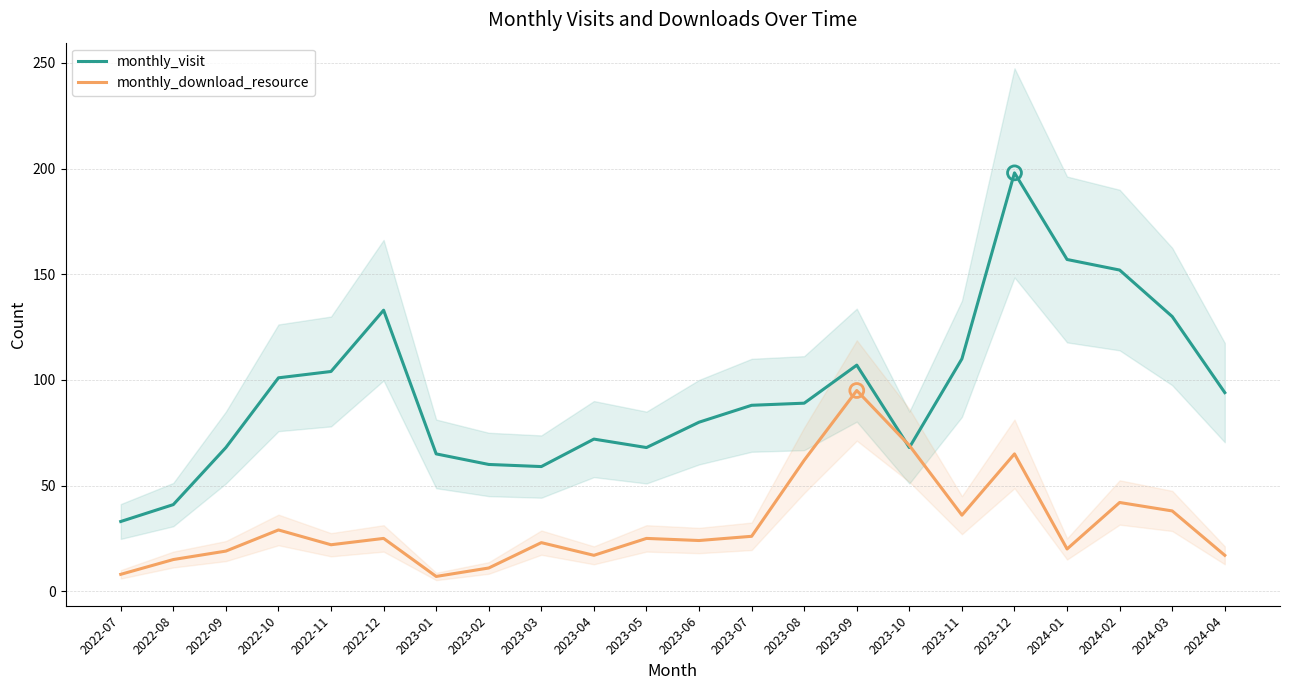

Is the value of monthly_visit at 2023-12 greater than the value of monthly_download_resource at 2023-11?

Yes